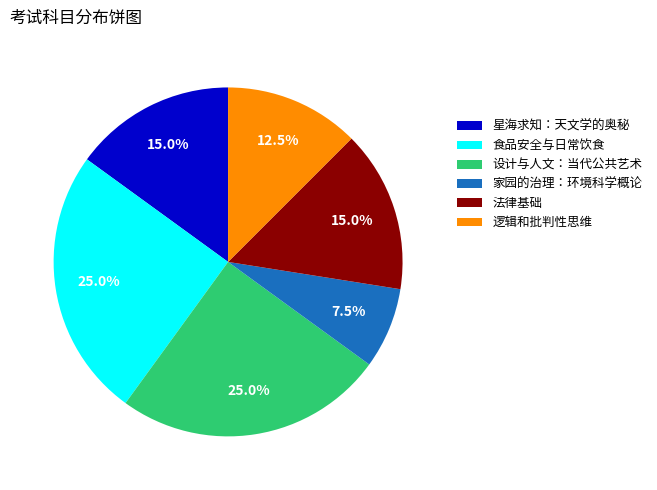

To the nearest percent, what is the average slice percentage?

17%